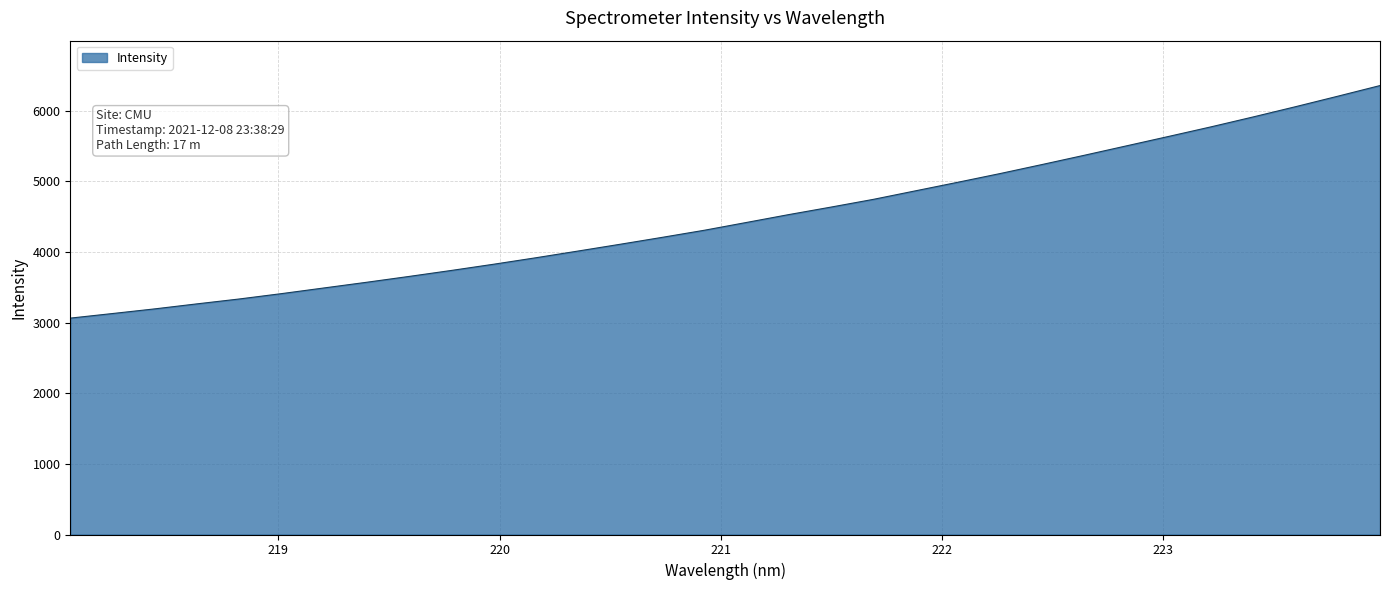

What is the difference between the maximum and minimum values?

3293.2